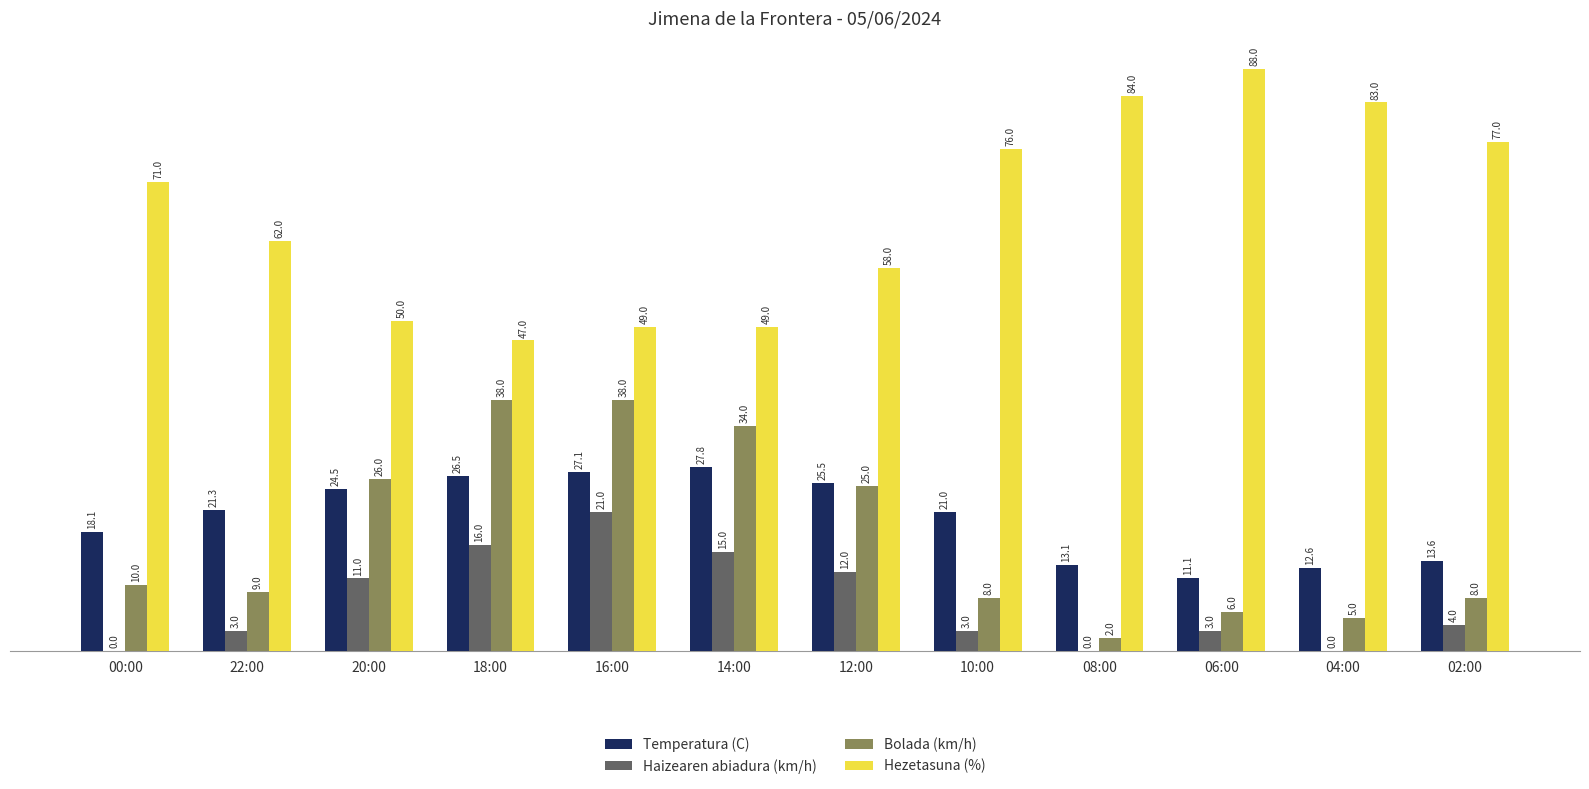

Is the value of Hezetasuna (%) at 20:00 greater than the value of Temperatura (C) at 00:00?

Yes